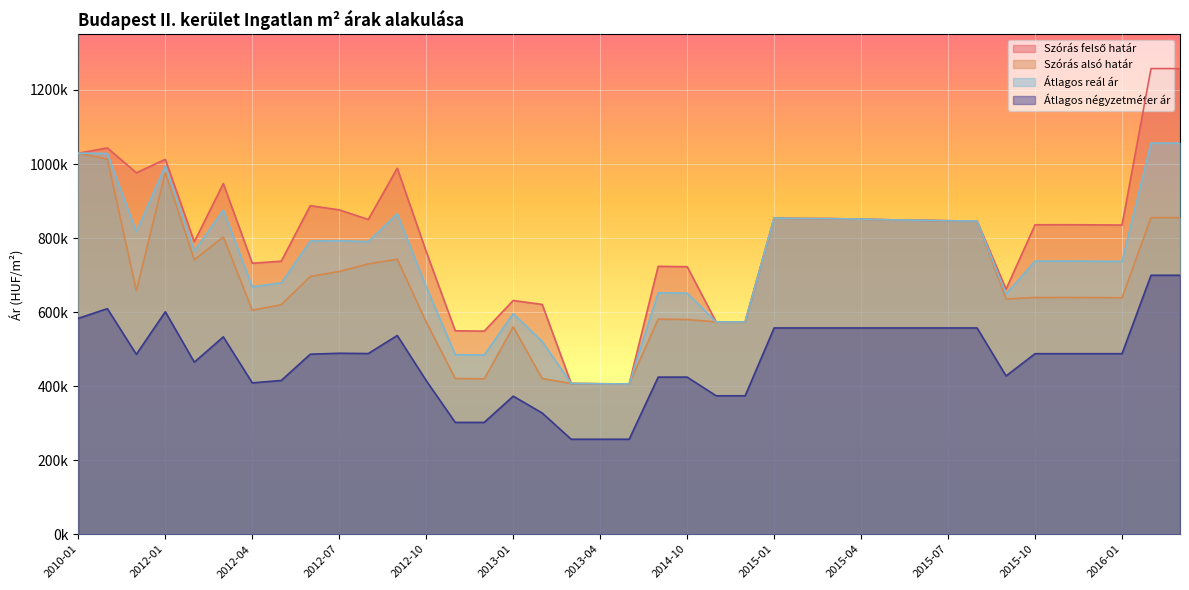

What position from the left is 2016-01?

37